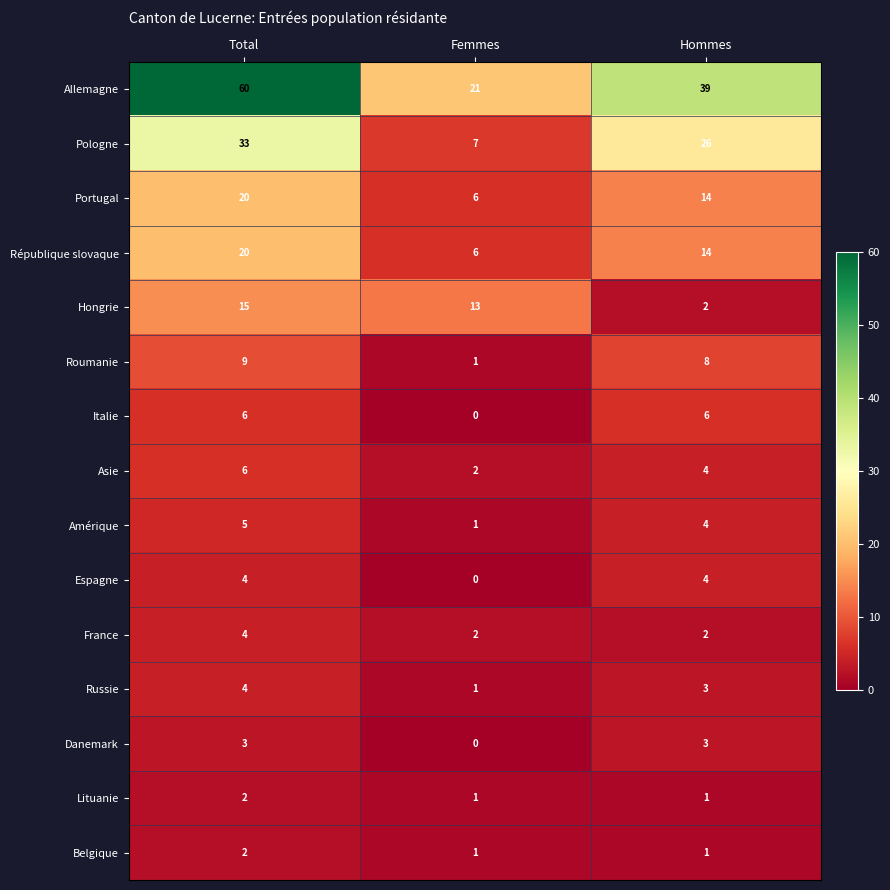

Which series has the widest spread of values?

Allemagne